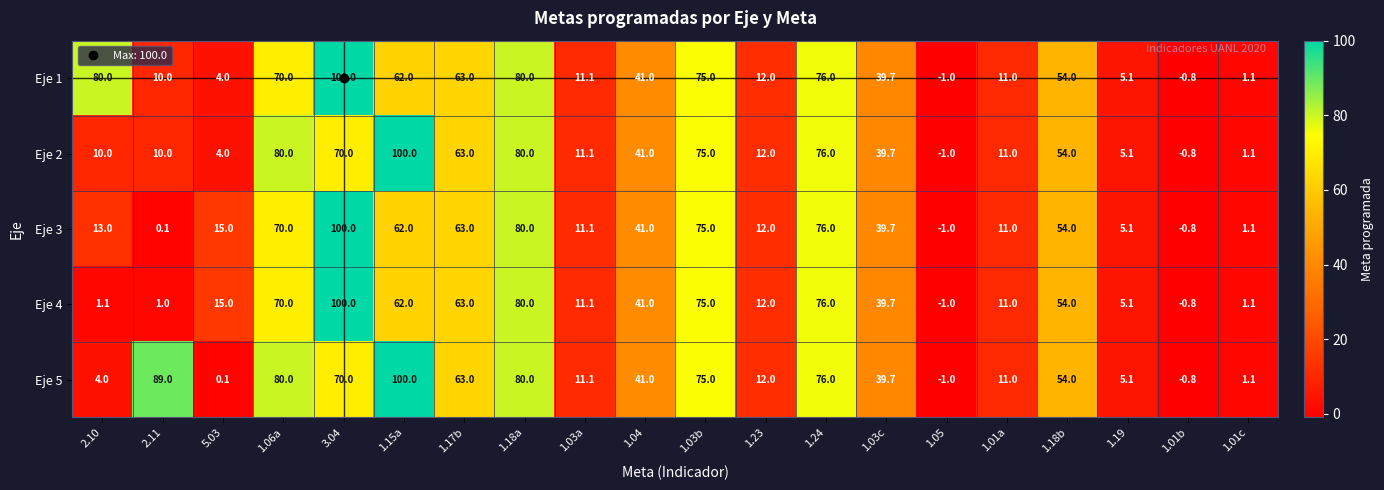

What is the difference between the maximum and minimum values in the Eje 3 series?

101.0